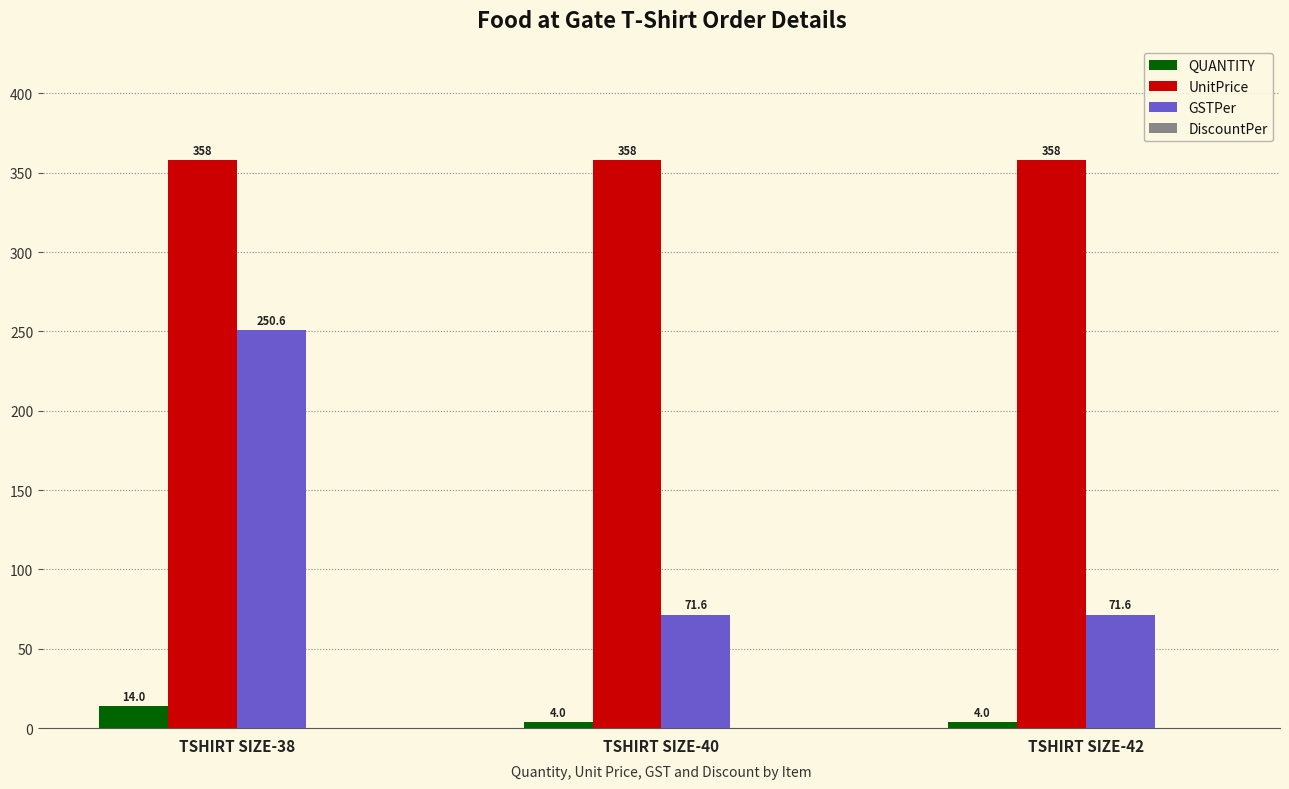

Rank the series at TSHIRT SIZE-38 from lowest to highest value.

QUANTITY, GSTPer, UnitPrice